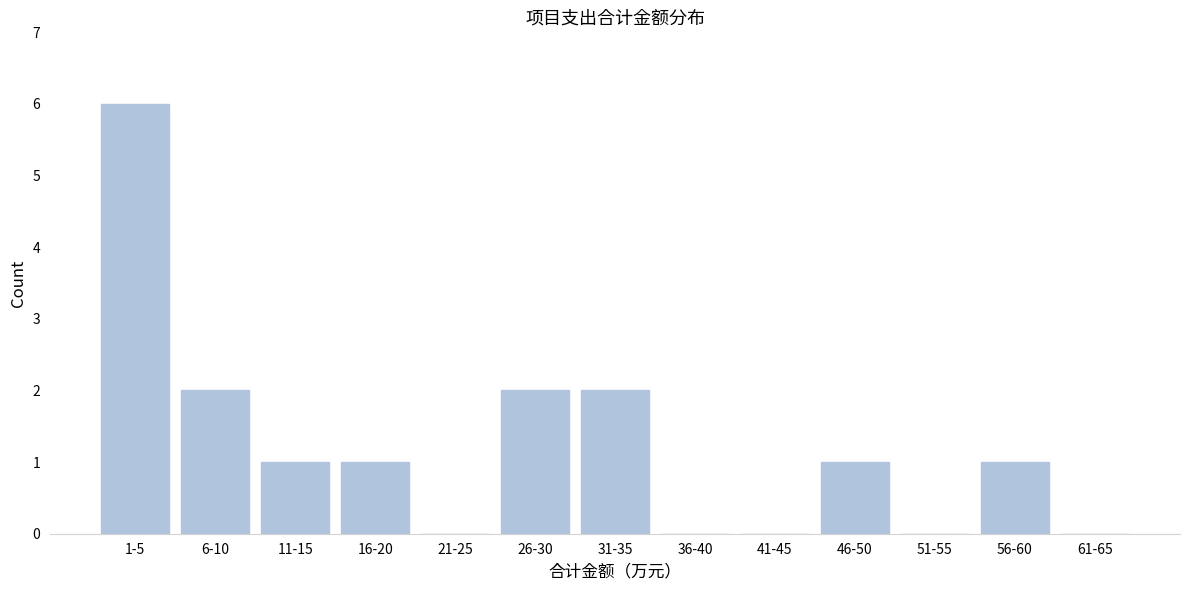

Reading left to right, list all the values displayed in this chart.

1-5=6	6-10=2	11-15=1	16-20=1	21-25=0	26-30=2	31-35=2	36-40=0	41-45=0	46-50=1	51-55=0	56-60=1	61-65=0